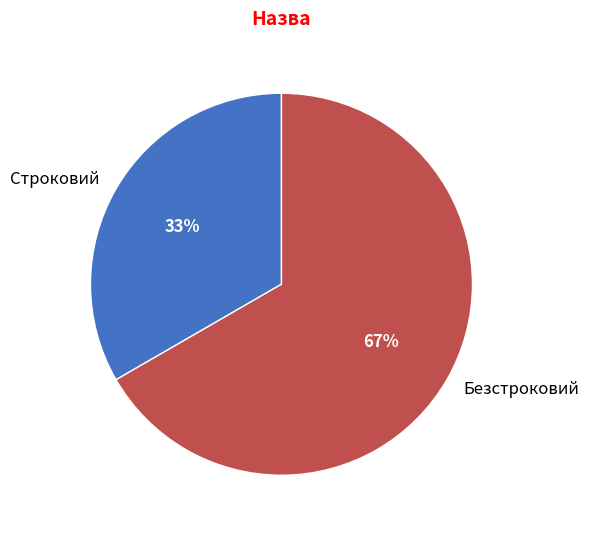

What is the smallest slice in the pie chart?

Строковий